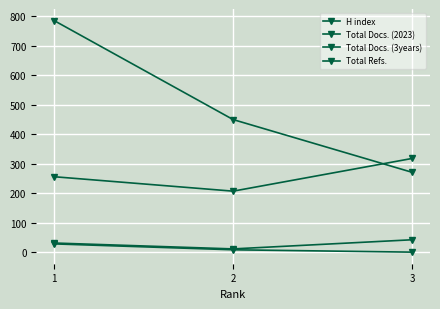

Is this an area chart (filled region under the line)?

No